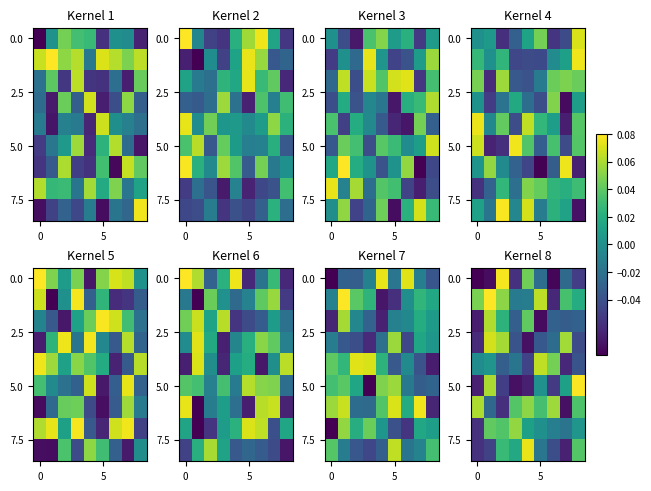

Which has a higher value, 0 or 6?

6